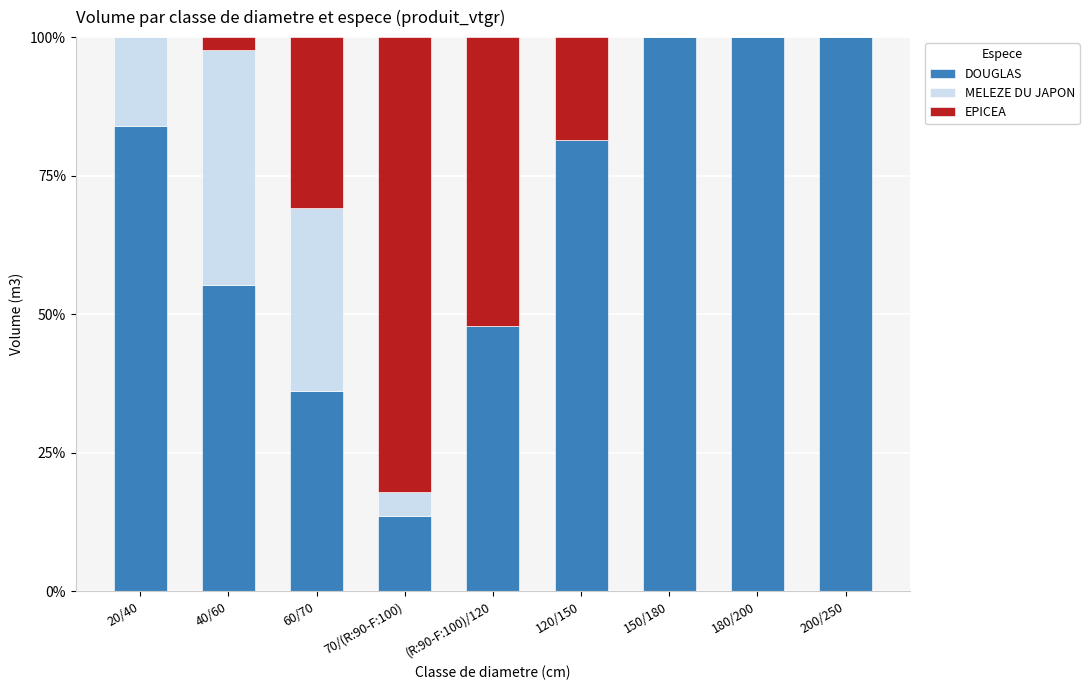

True or false: DOUGLAS has a value of 48.0 at (R:90-F:100)/120.

True